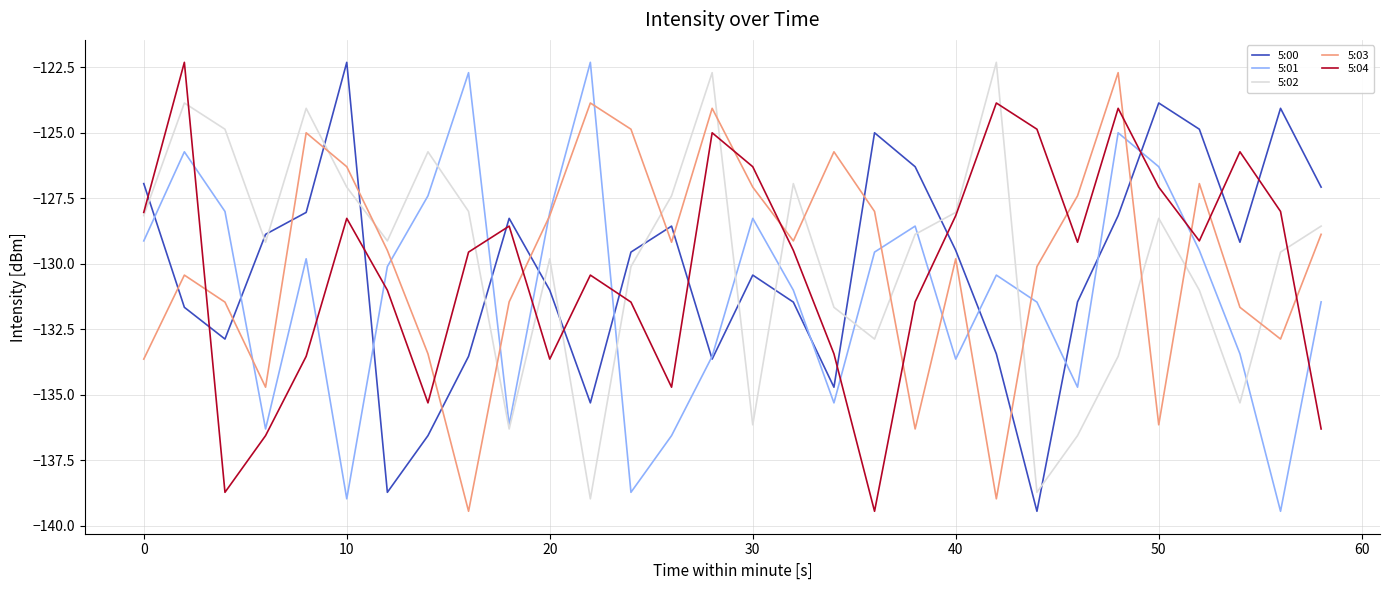

True or false: 5:04 has more than 0 points higher than both neighbors.

True